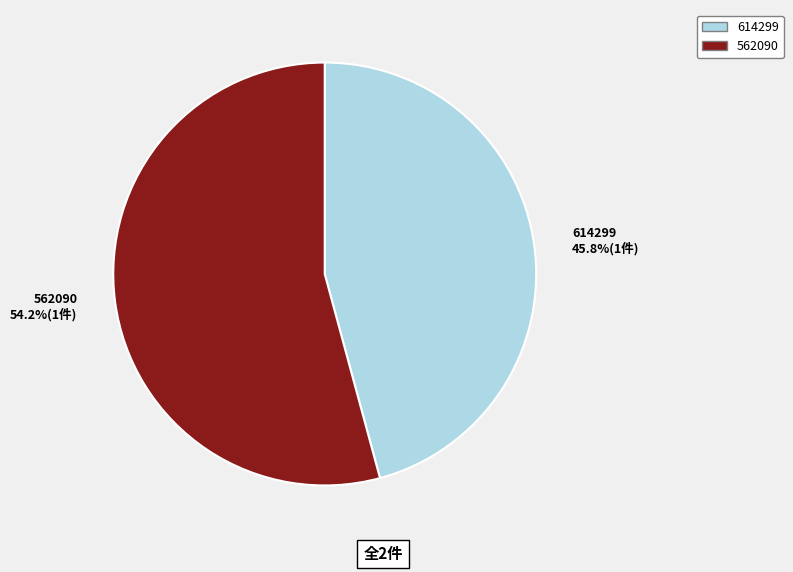

To the nearest percent, what is the difference between the 562090 and 614299 slice percentages?

8%